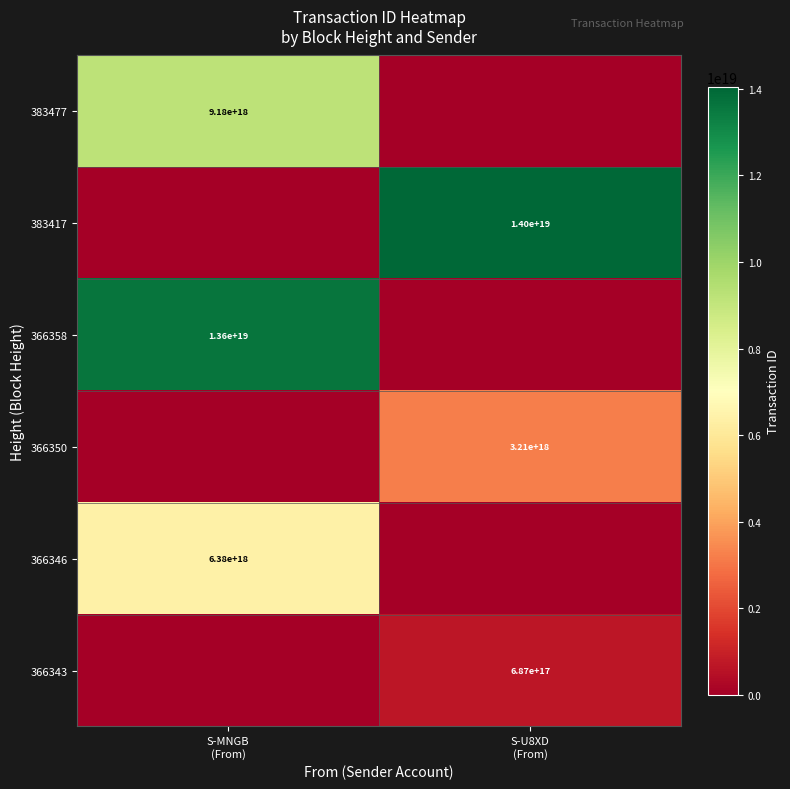

How many values in the 366358 series are below 13600634771728447488?

1